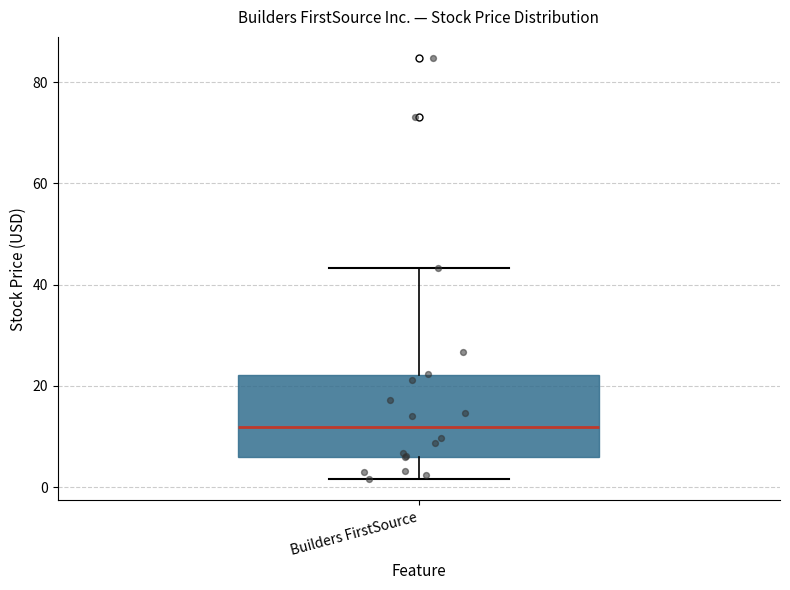

Transcribe this box plot: give where the median line is, the range the box spans, and where the two whiskers end, as read against the y-axis. The values are not printed on the chart, so give them approximately, as read against the axis.

median 12, box 6 to 22, whiskers 2 to 44